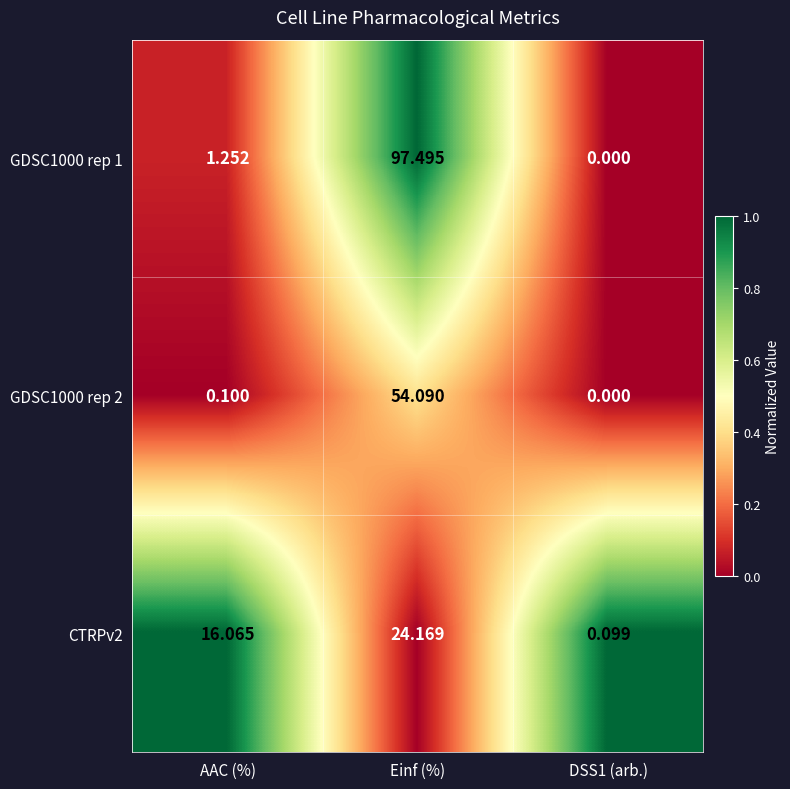

Which label corresponds to the largest value in the chart?

Einf (%)